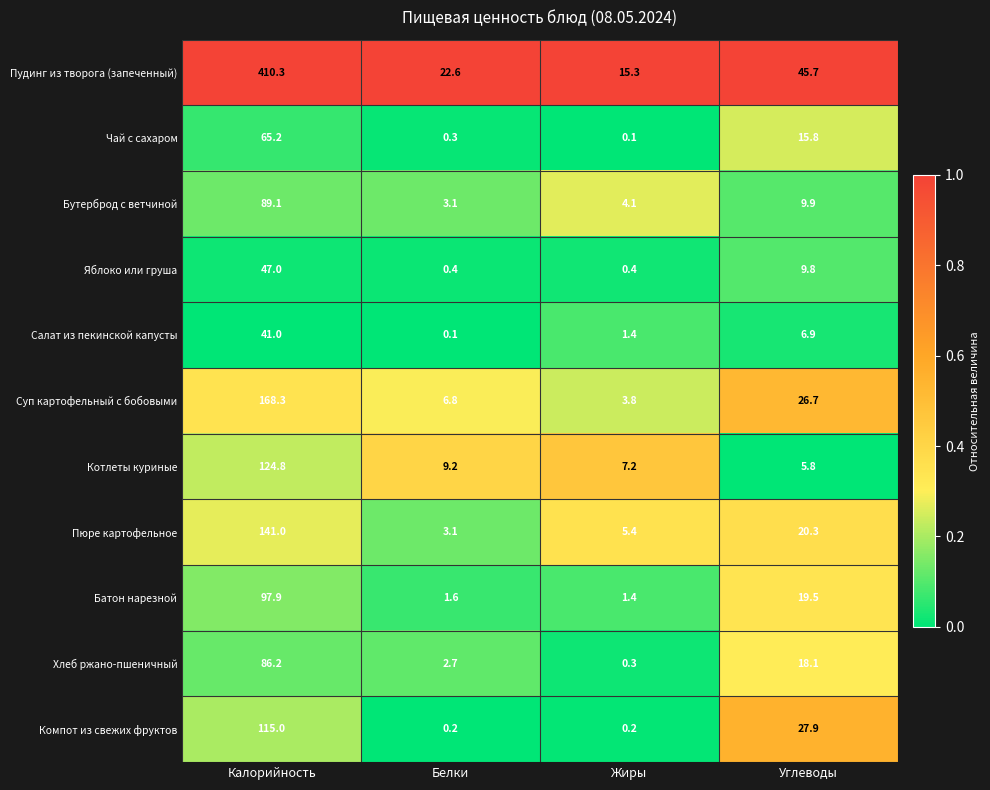

The value of Пудинг из творога (запеченный) at Белки is 38.3. True or false?

False